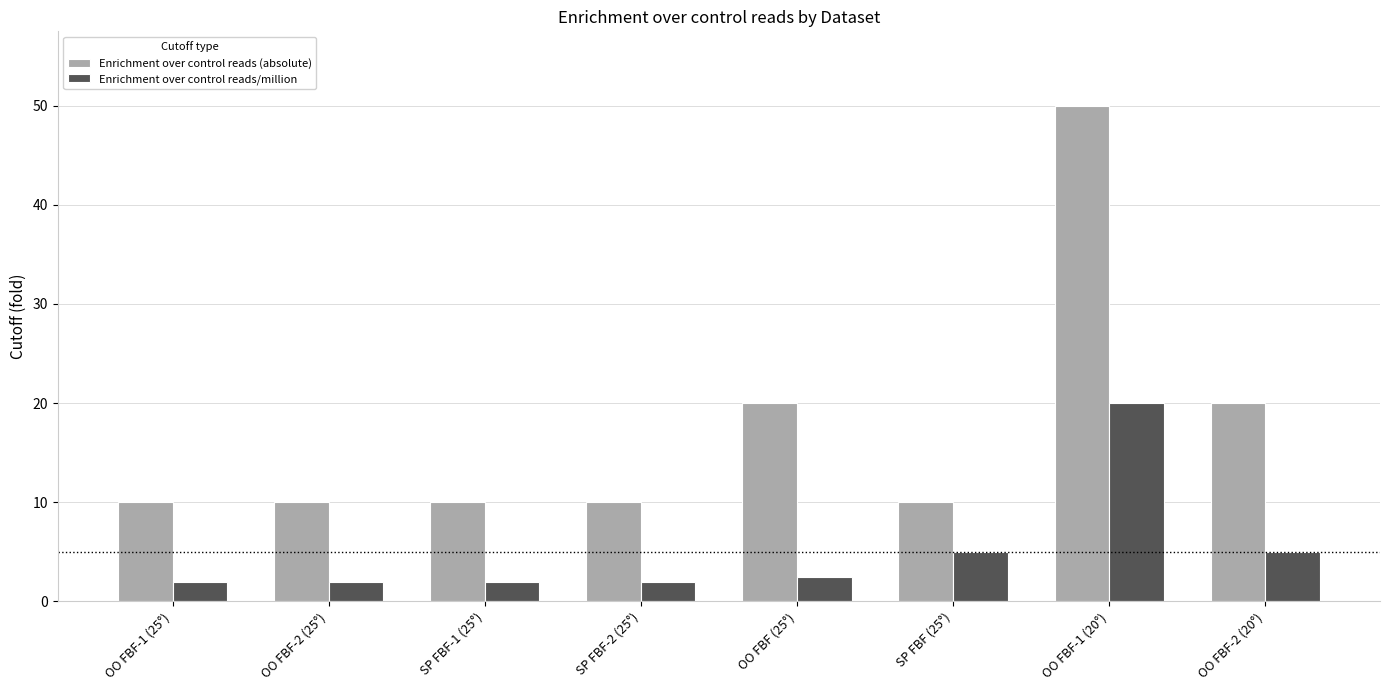

Is it true that Enrichment over control reads (absolute) equals 20.0 at OO FBF-2 (20°)?

True